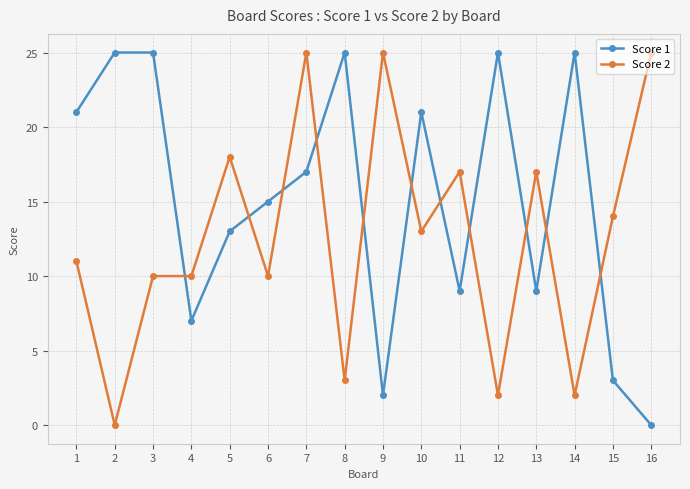

At which label does Score 1 reach its minimum?

16